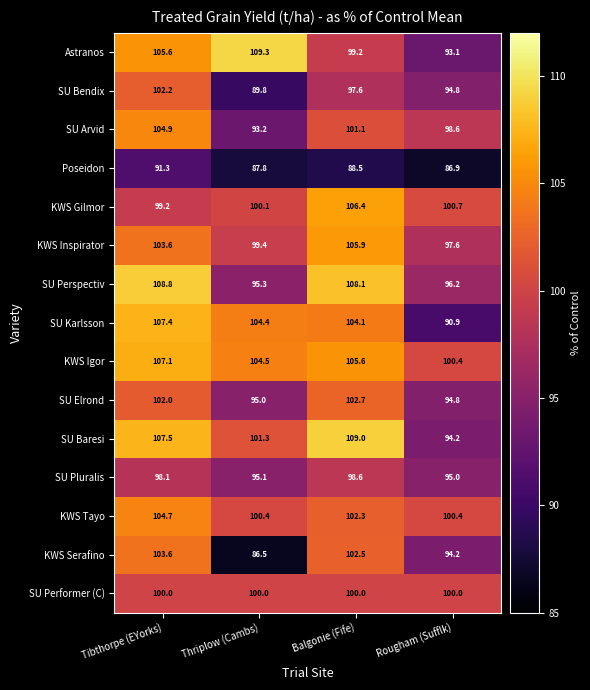

At which category is the sum across all series the highest?

Tibthorpe (EYorks)